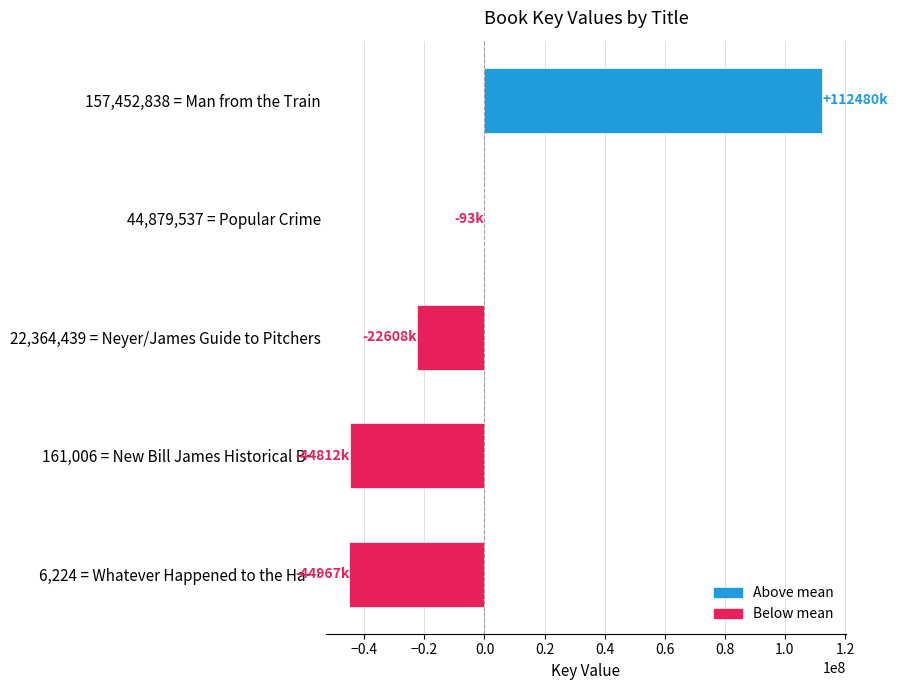

The value at 161,006 = New Bill James Historical B… is -16650548.6. True or false?

False